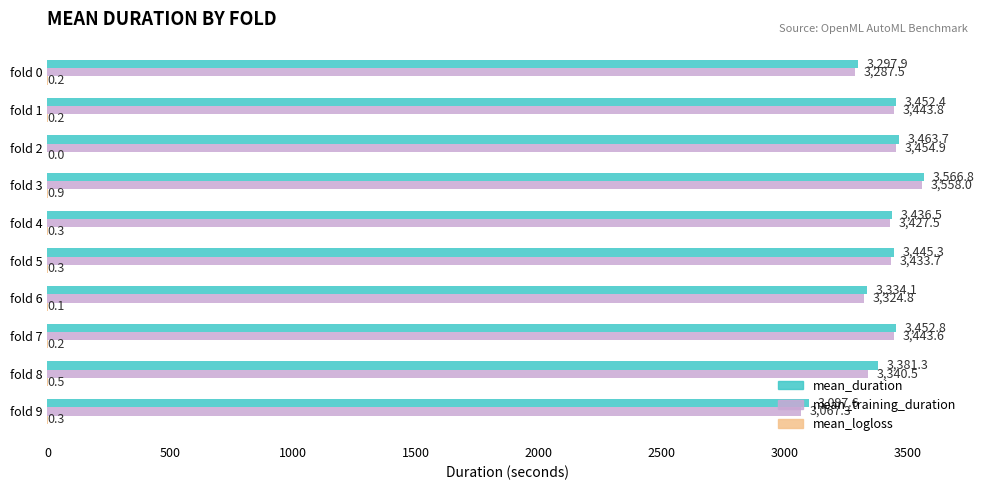

What is the maximum value shown in the chart?

3566.8